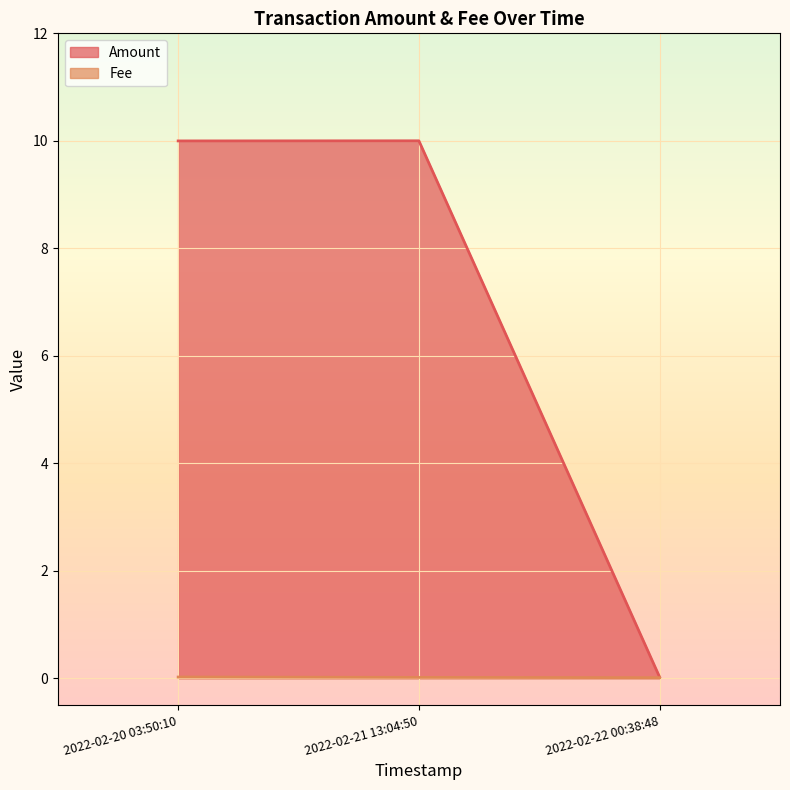

Which series changed the most between 2022-02-20 03:50:10 and 2022-02-22 00:38:48?

Amount